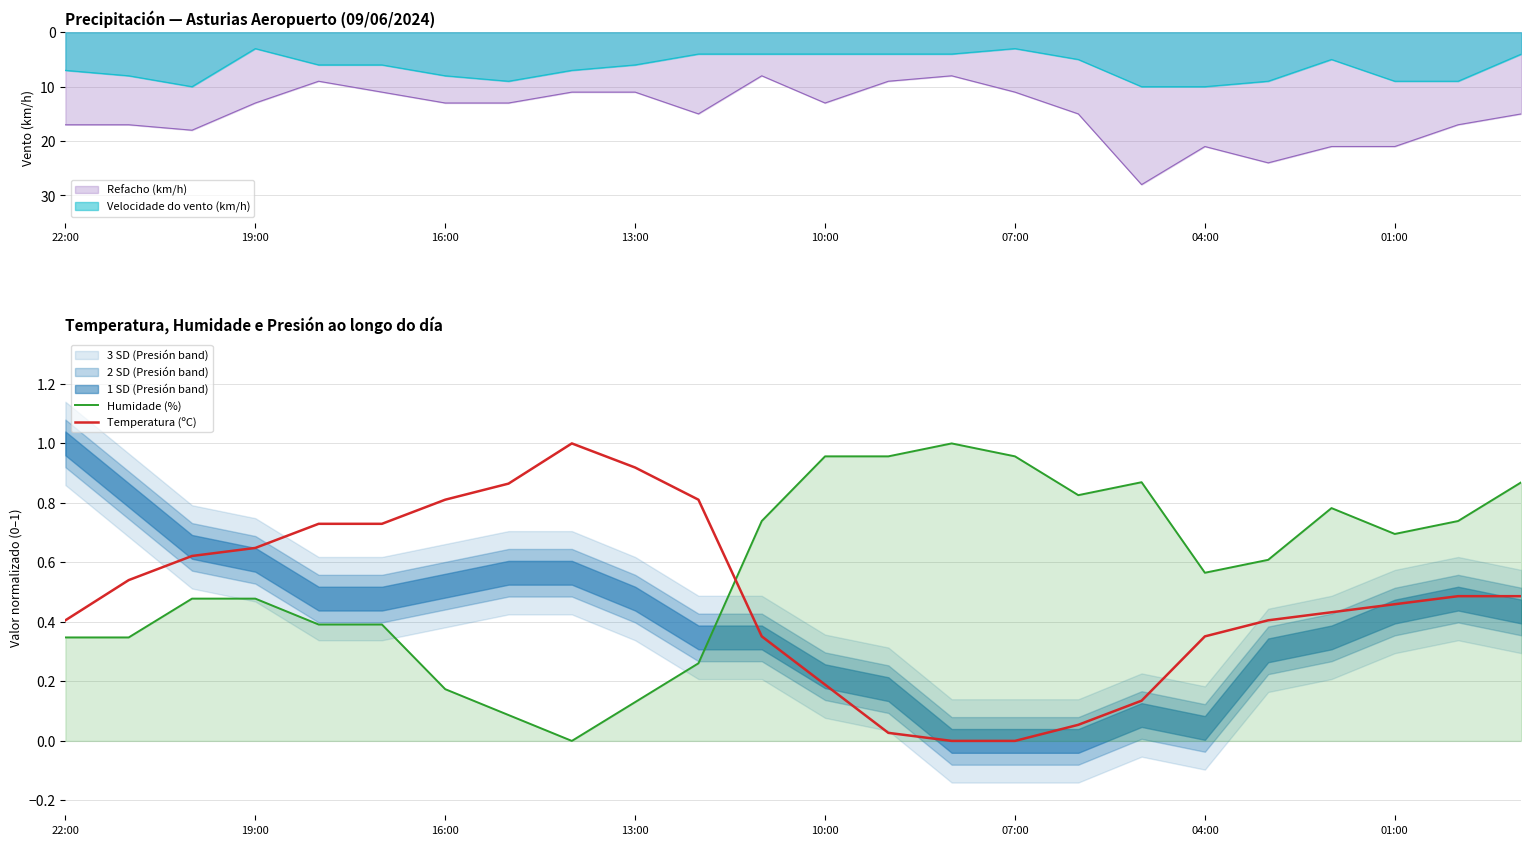

List the series in order of their overall mean, highest first.

Humidade (%), Temperatura (ºC)